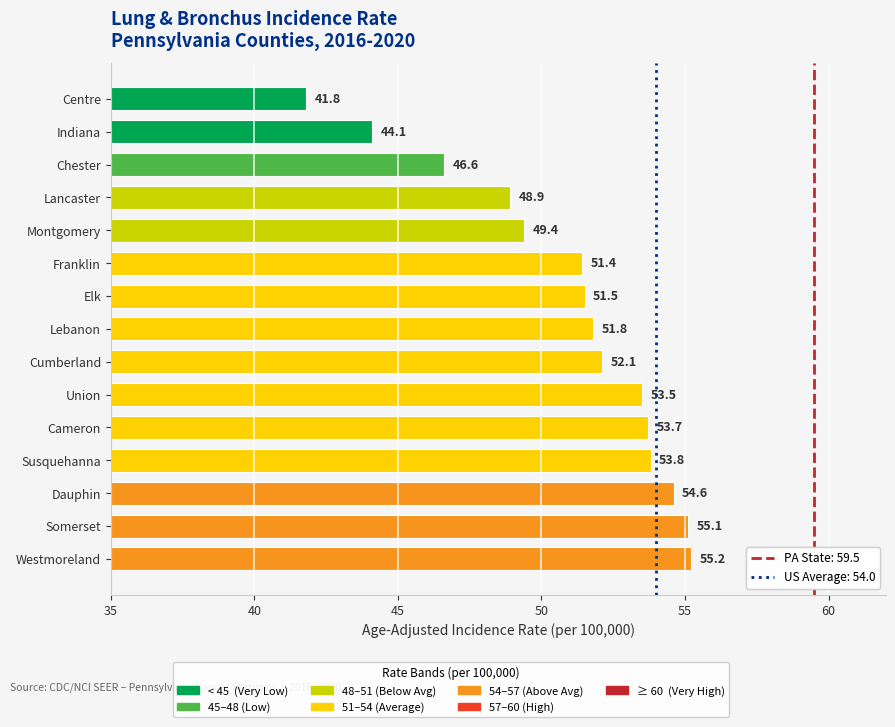

Reading top to bottom, transcribe all the data shown in this chart.

41.8	44.1	46.6	48.9	49.4	51.4	51.5	51.8	52.1	53.5	53.7	53.8	54.6	55.1	55.2